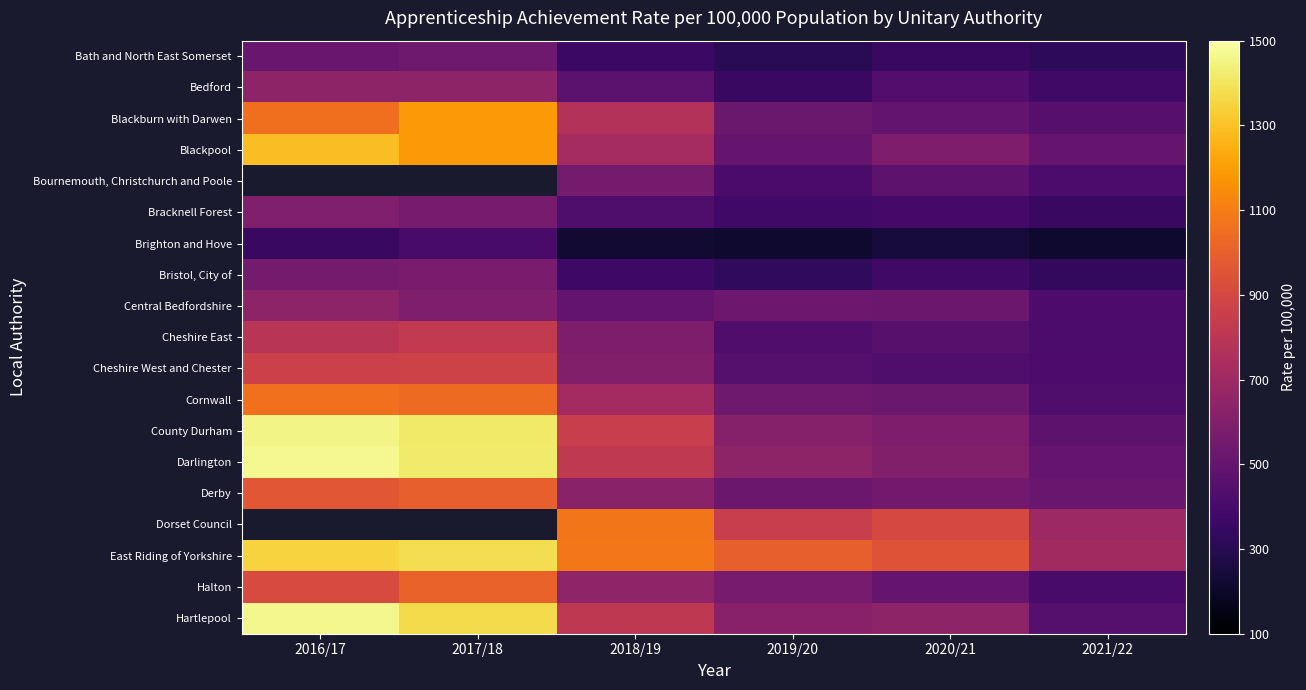

Count the number of categories in the chart.

6